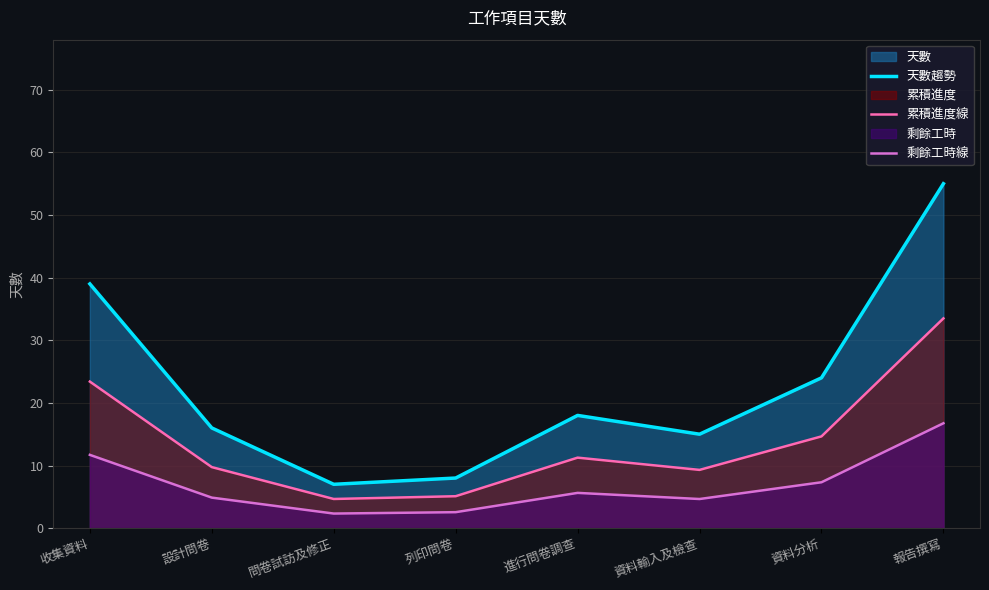

What is the approximate value of 剩餘工時線 at 列印問卷?

2.5